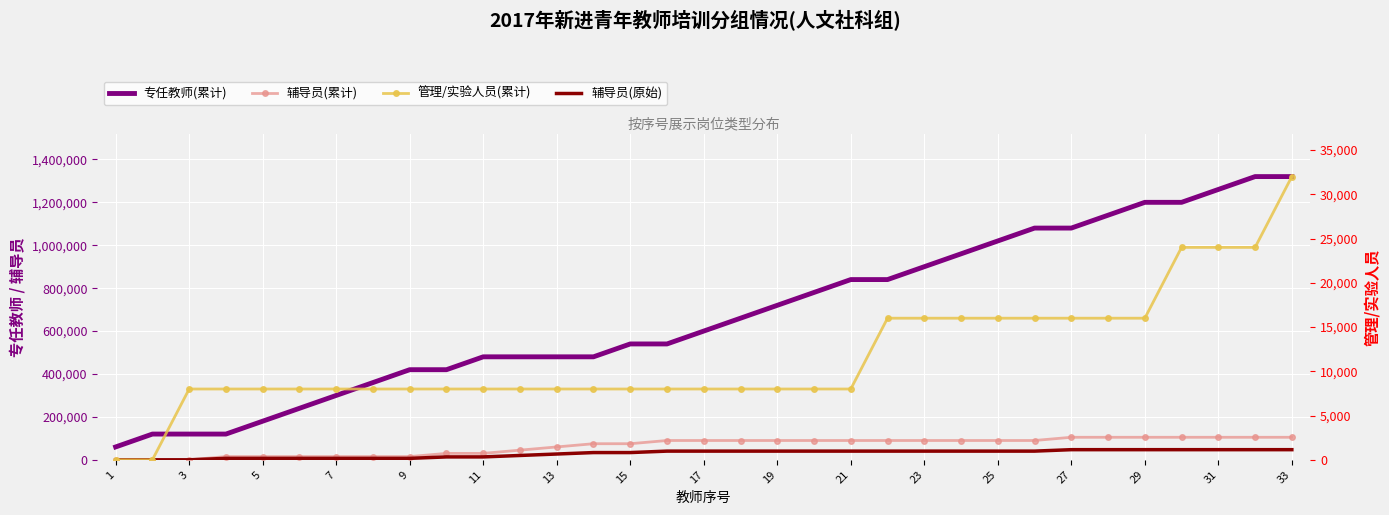

Which label corresponds to the smallest value in the chart?

1